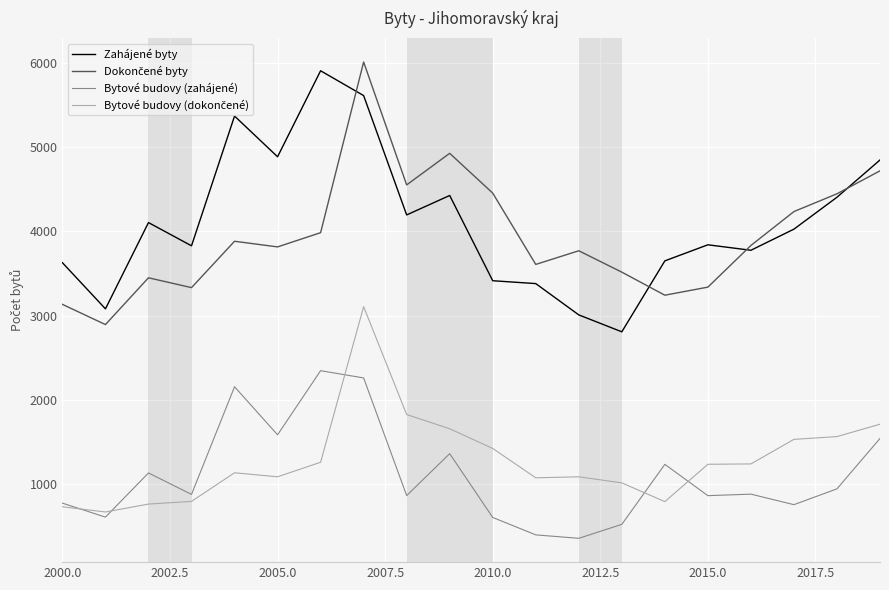

True or false: Bytové budovy (zahájené) and Zahájené byty cross at least once.

False